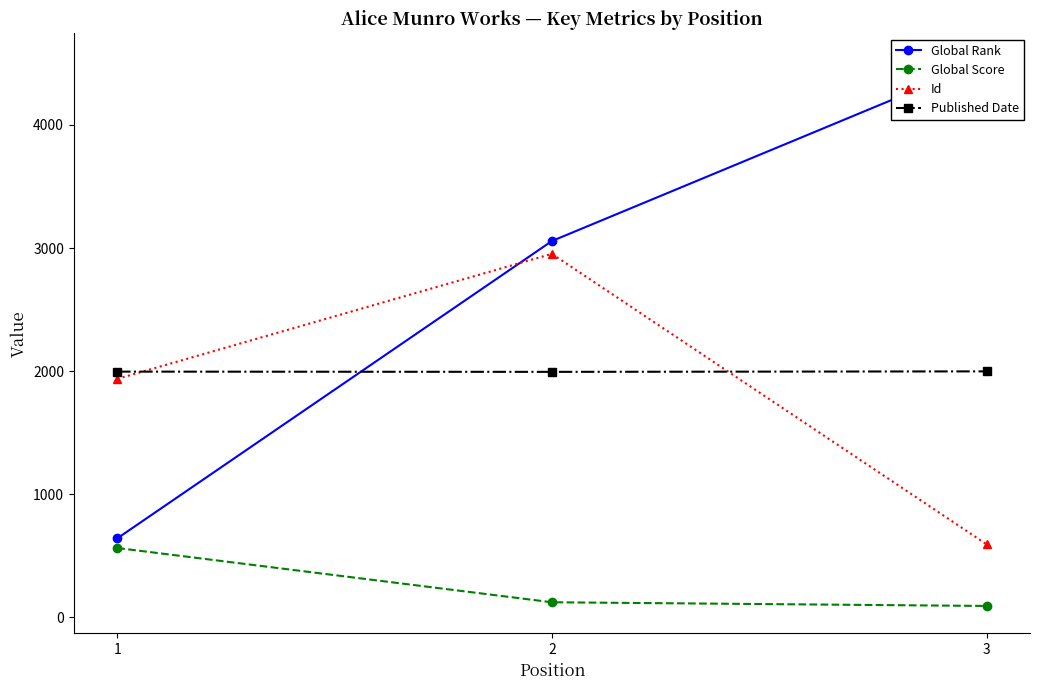

Reading right to left, transcribe all the data shown in this chart.

Global Rank: 4523	3057	641
Global Score: 92	122	563
Id: 593	2953	1937
Published Date: 1998	1994	1996